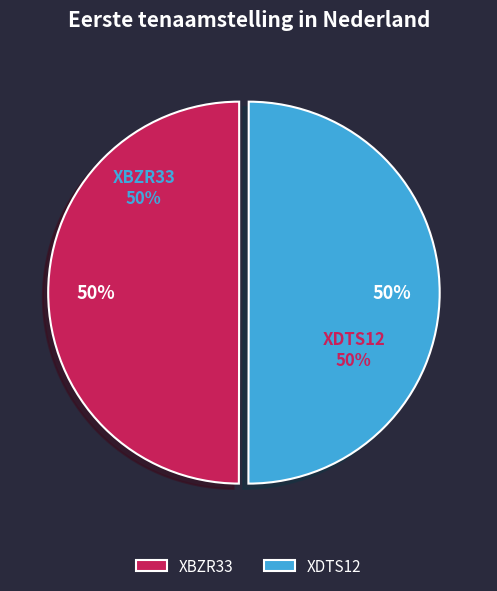

True or false: XDTS12 accounts for 41% of the total.

False